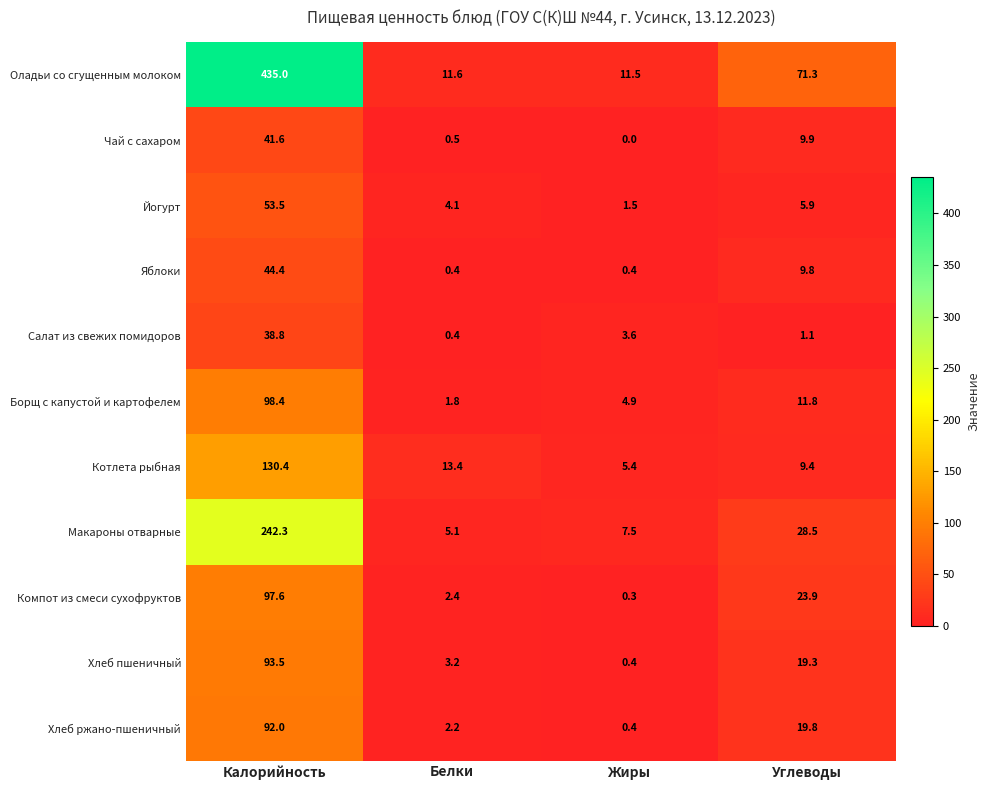

Which series has the largest range (max minus min)?

Оладьи со сгущенным молоком